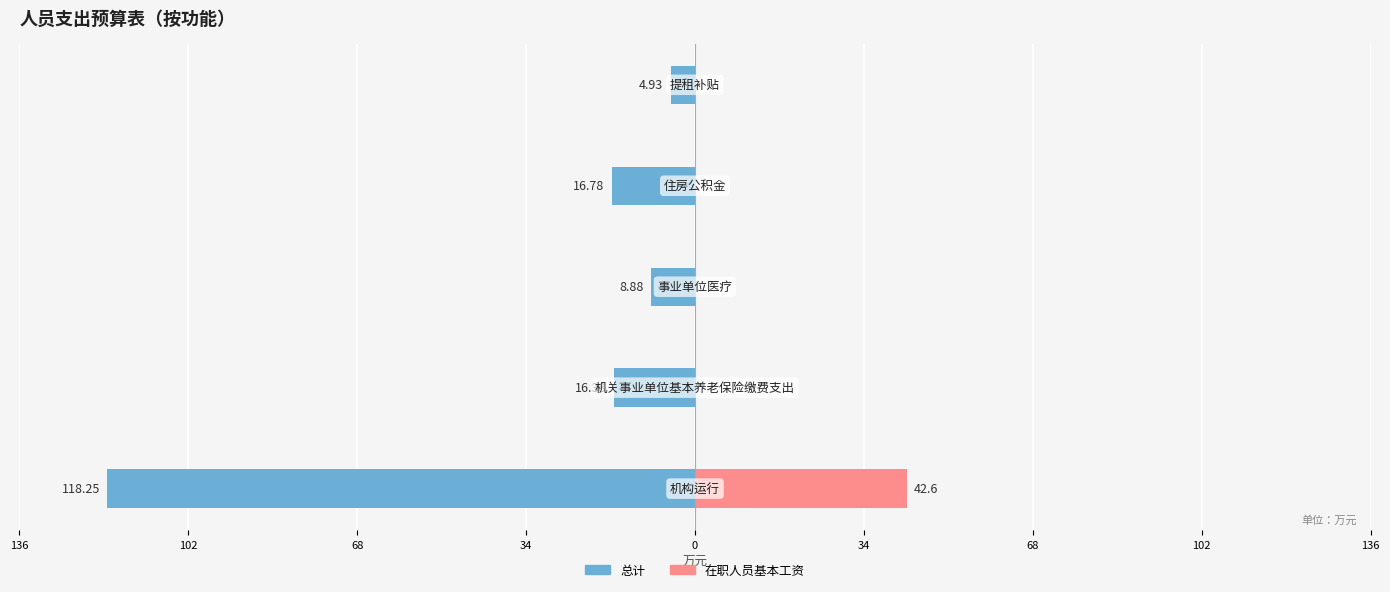

At 136, list the series in order from largest to smallest.

在职人员基本工资, 总计